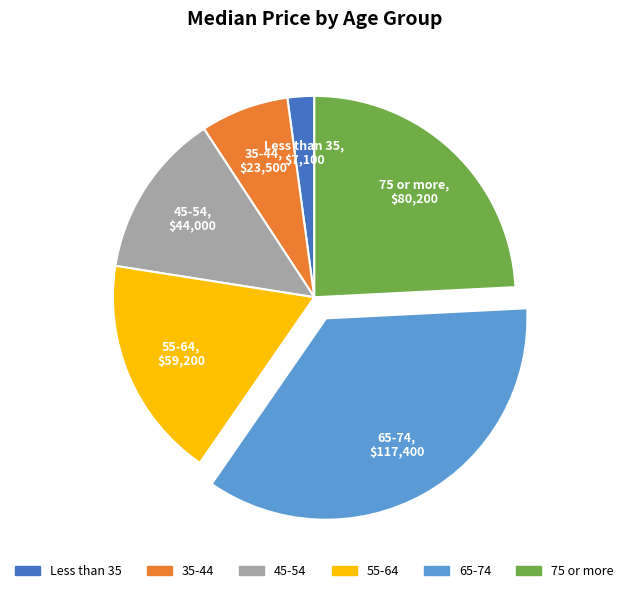

Rank the categories by value from lowest to highest.

Less than 35, 35-44, 45-54, 55-64, 75 or more, 65-74